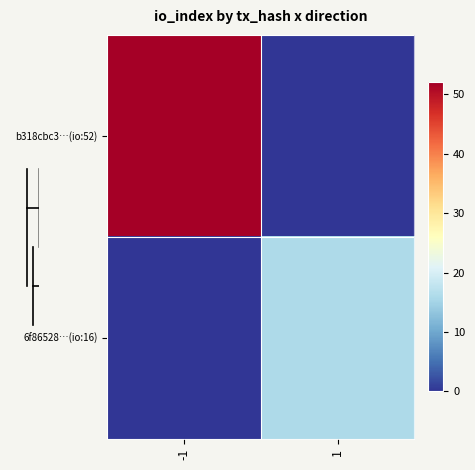

Between -1 and 1, which series saw the biggest shift?

b318cbc3…(io:52)